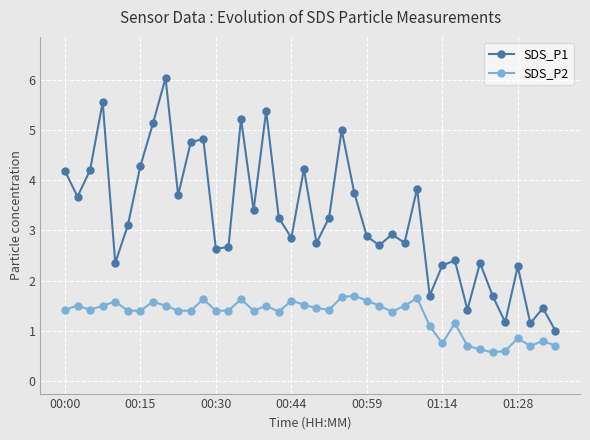

Which series has the largest total across all categories?

SDS_P1